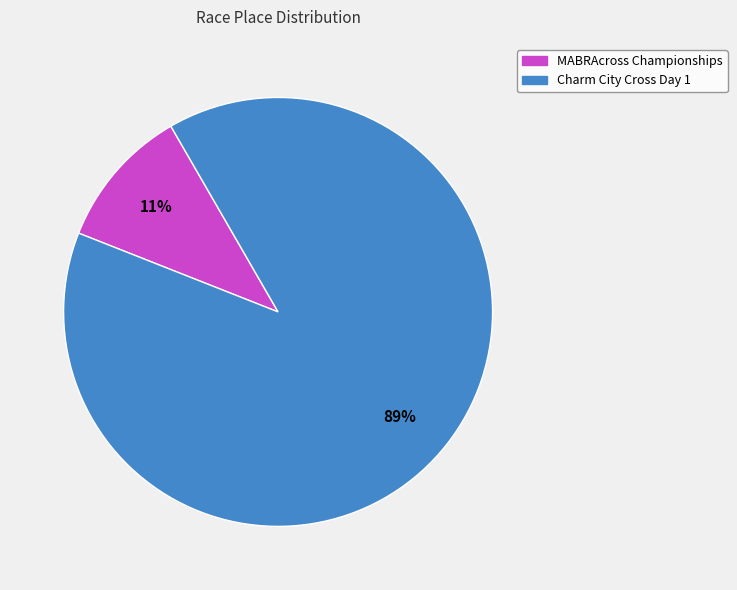

To the nearest percent, what percentage of the pie is Charm City Cross Day 1?

89%